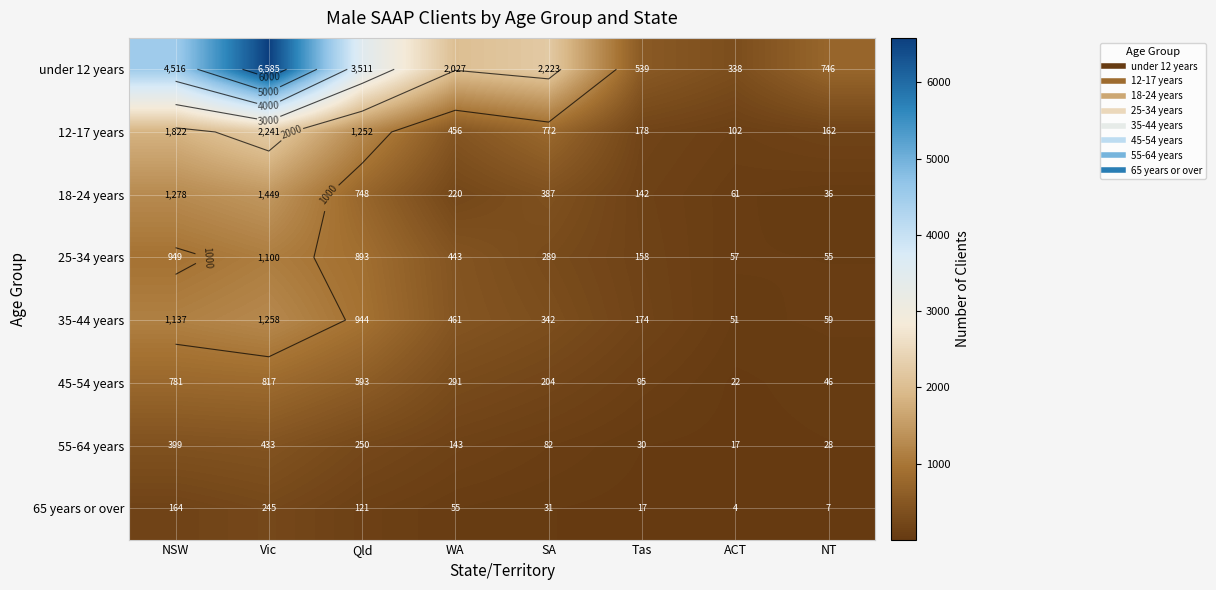

What is the greatest value displayed?

6585